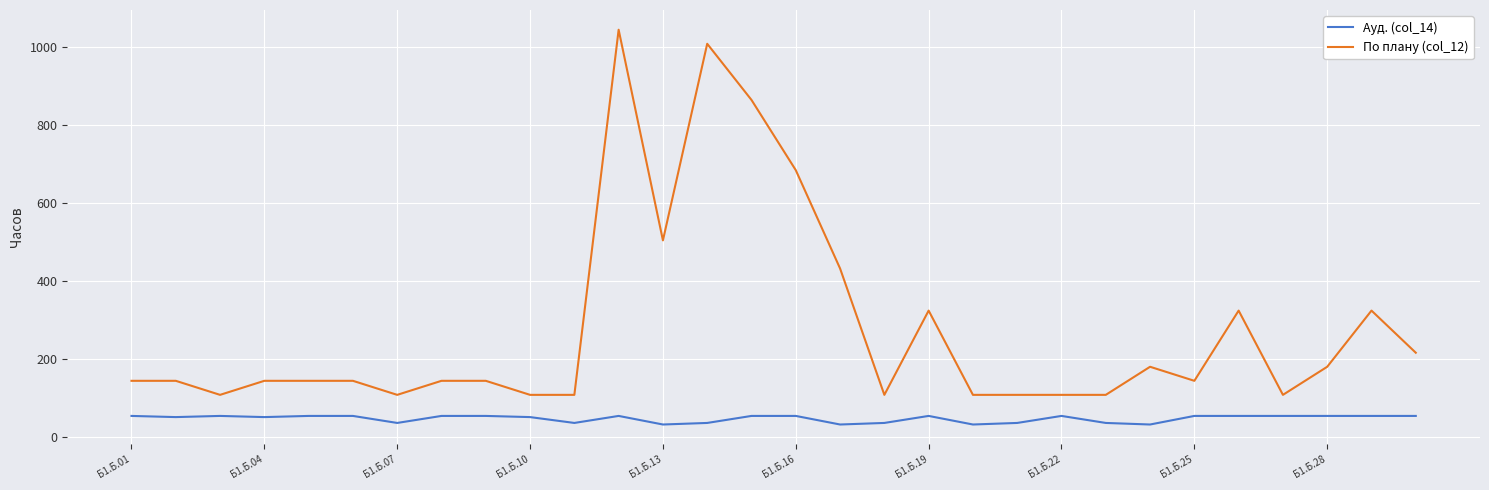

How many lines are shown in the chart?

2